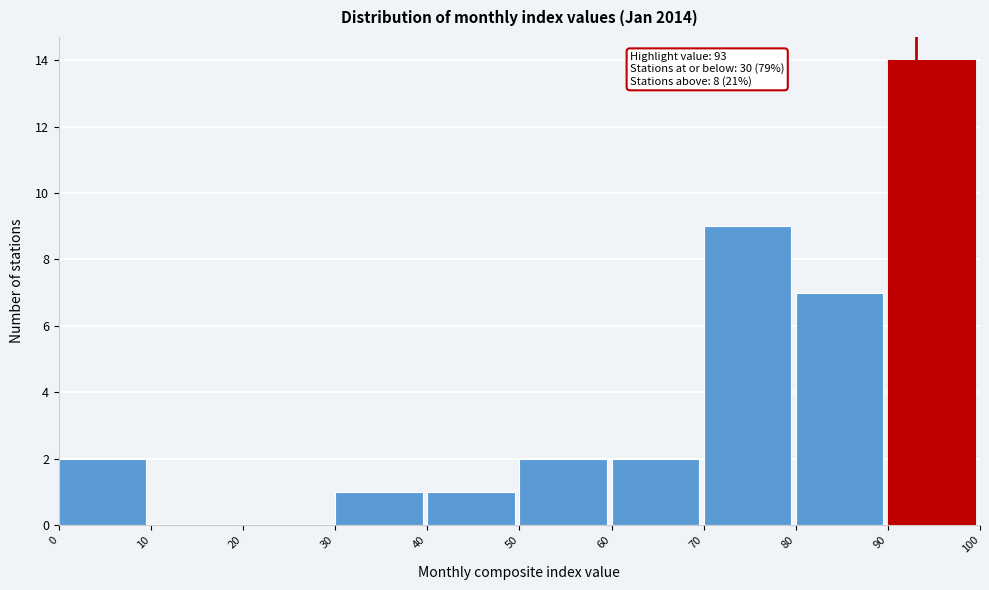

Which range on the x-axis has the tallest bar?

90 to 100